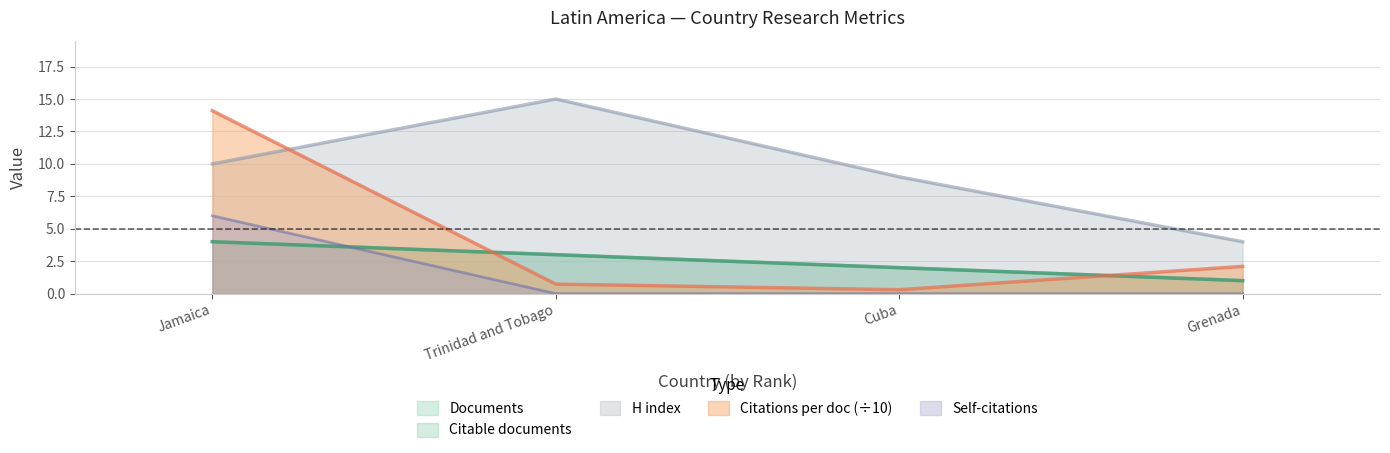

Which series has the largest range (max minus min)?

Citations per document